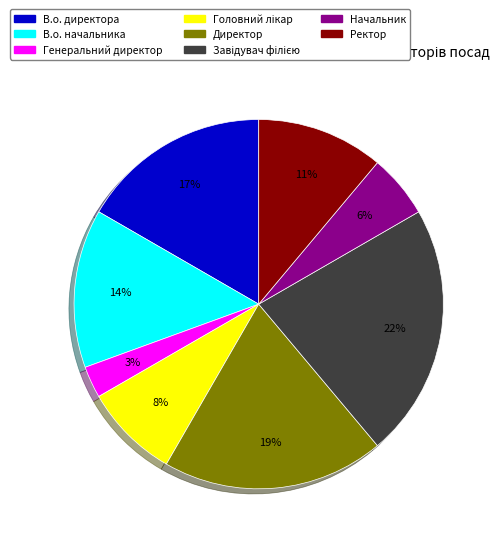

What is the smallest slice in the pie chart?

Генеральний директор